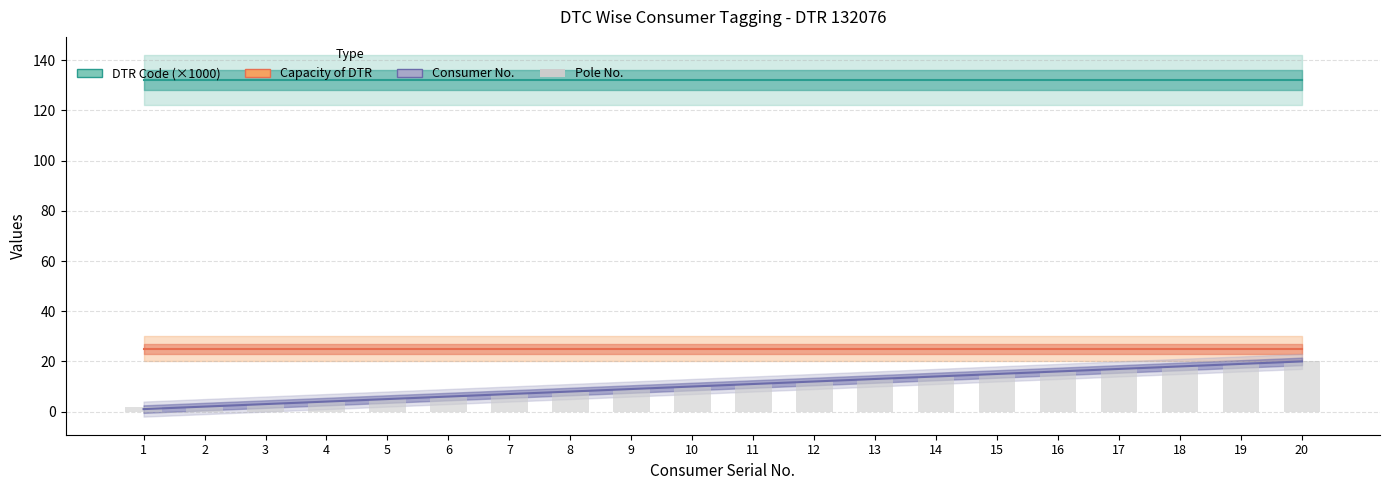

Which category has the highest value across all series?

20